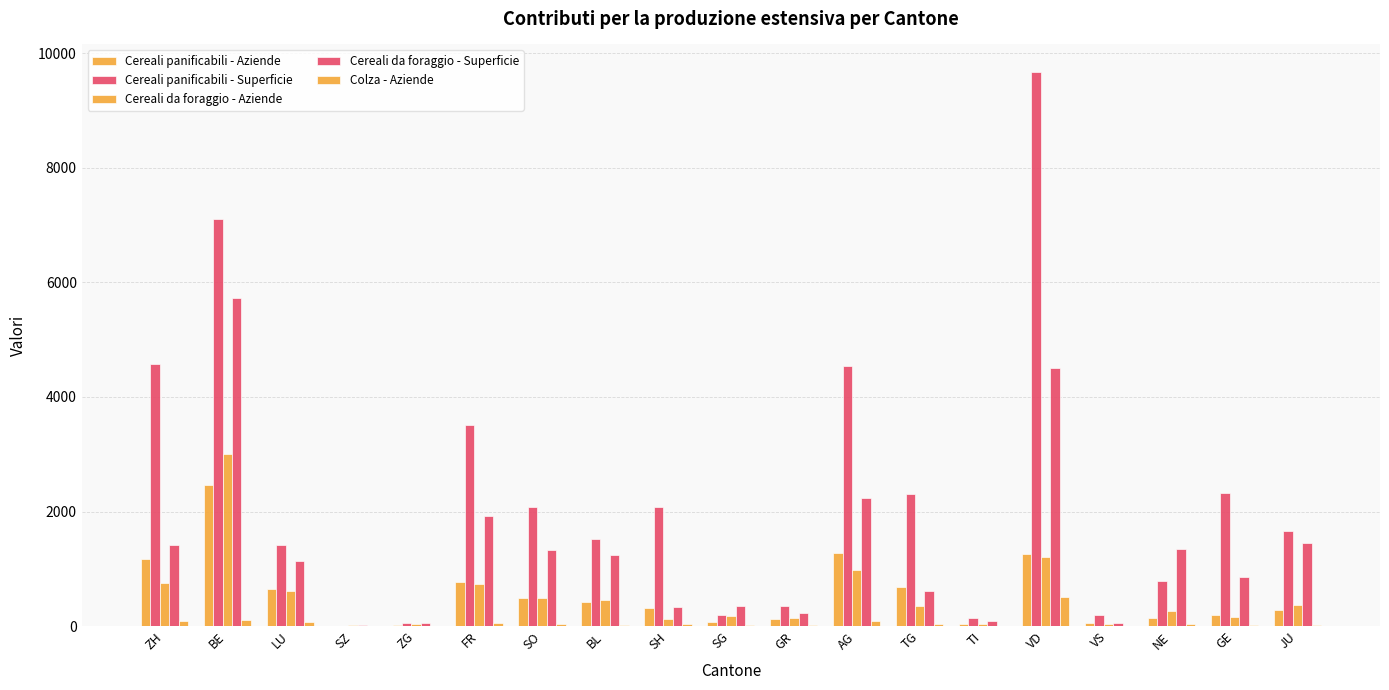

How many series are shown in this chart?

5